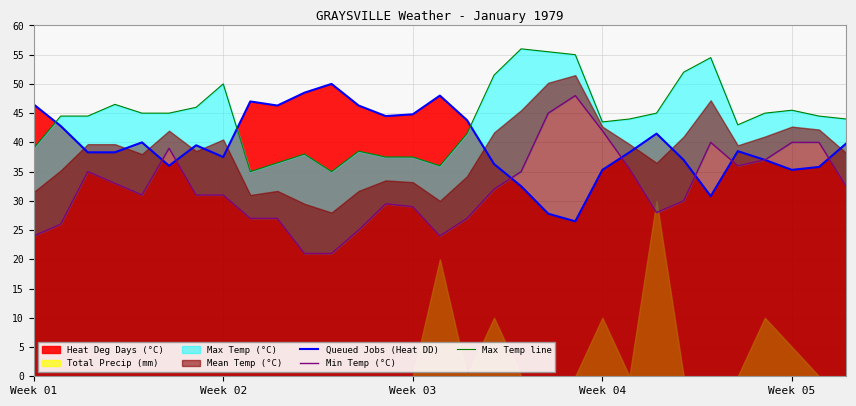

What is the greatest value displayed?

56.0